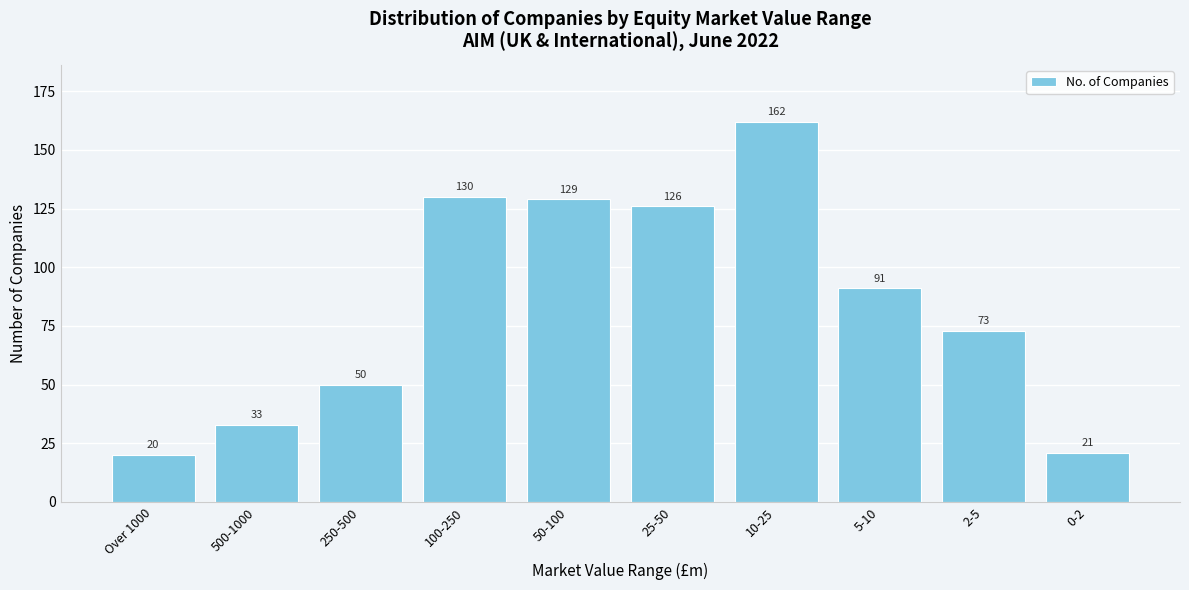

Reading left to right, transcribe all the data shown in this chart.

Over 1000=20	500-1000=33	250-500=50	100-250=130	50-100=129	25-50=126	10-25=162	5-10=91	2-5=73	0-2=21